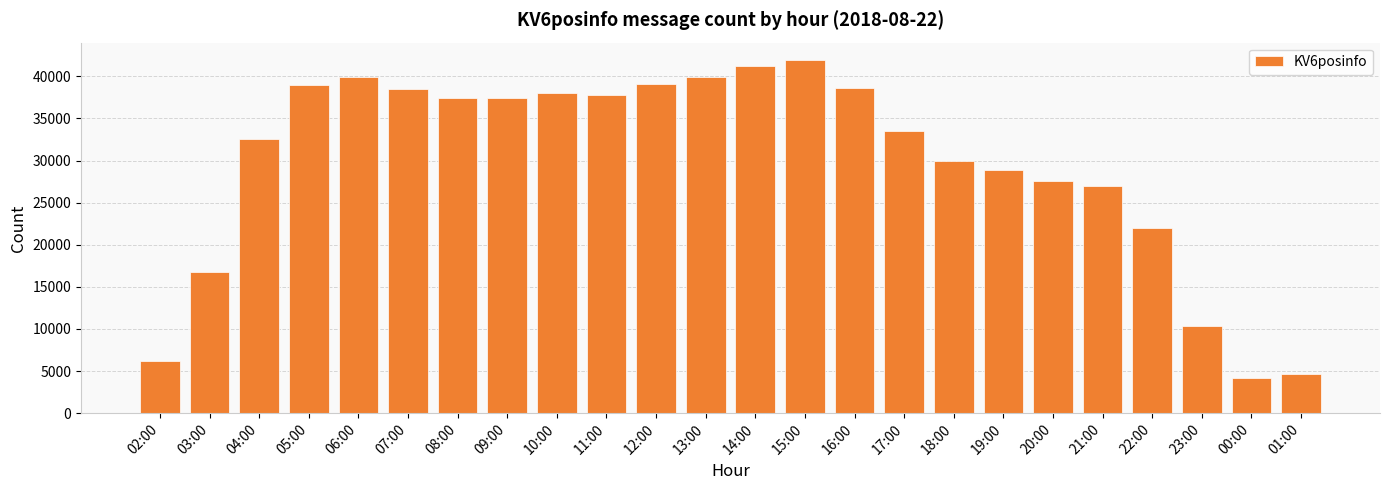

What is the label of the 12th bar from the right?

14:00